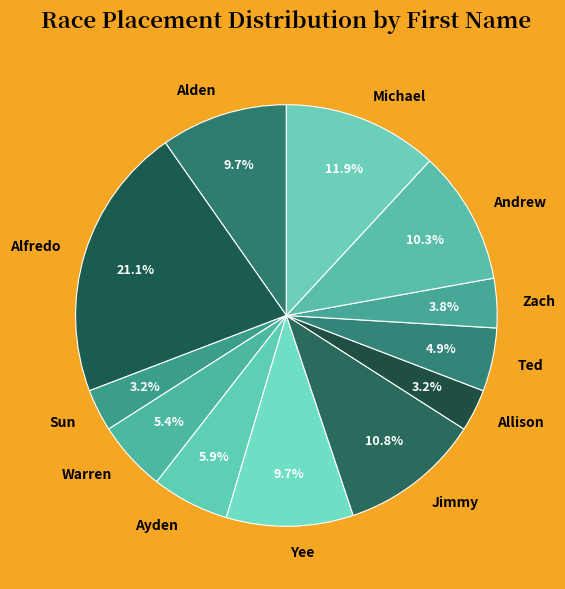

To the nearest percent, what is the average slice percentage?

8%